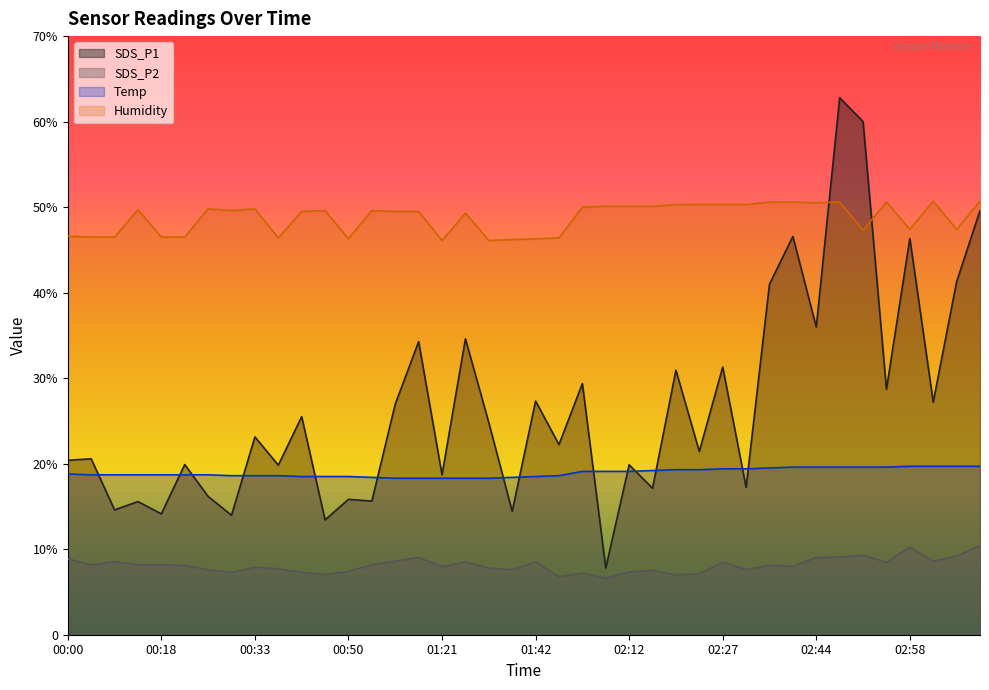

Rank the series by their average value, from highest to lowest.

Humidity, SDS_P1, Temp, SDS_P2